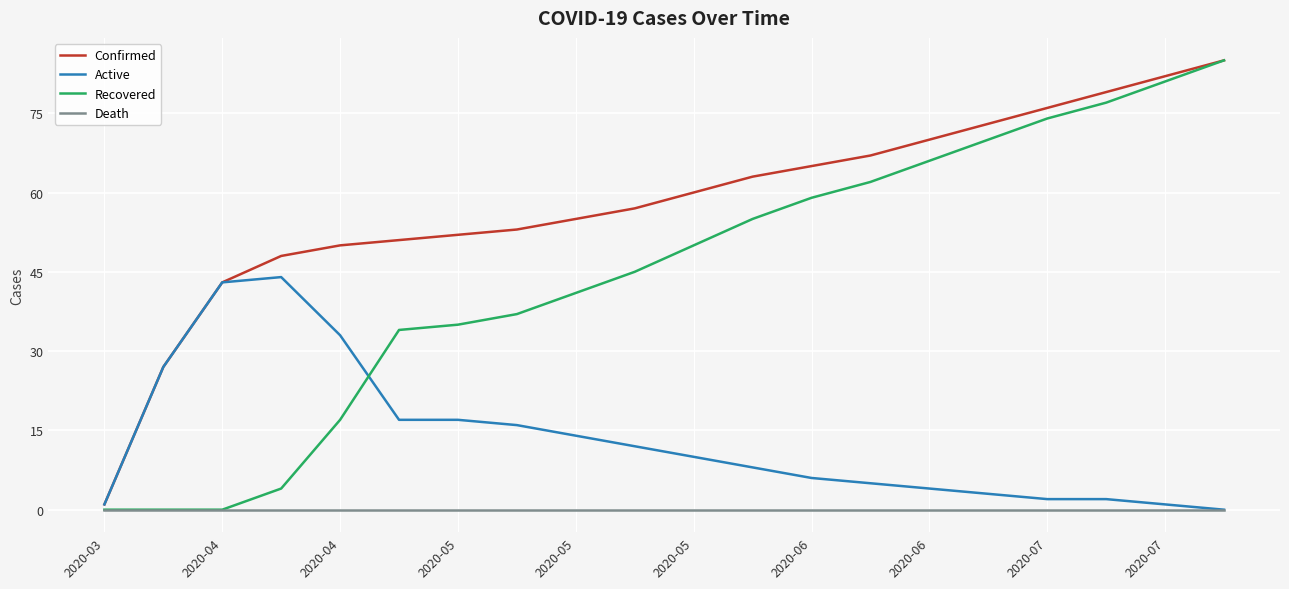

Rank the series by their average value, from highest to lowest.

Confirmed, Recovered, Active, Death